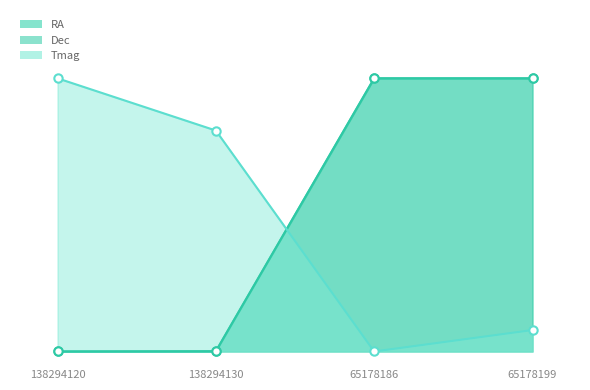

List the series in order of their peak value, lowest first.

RA, Dec, Tmag